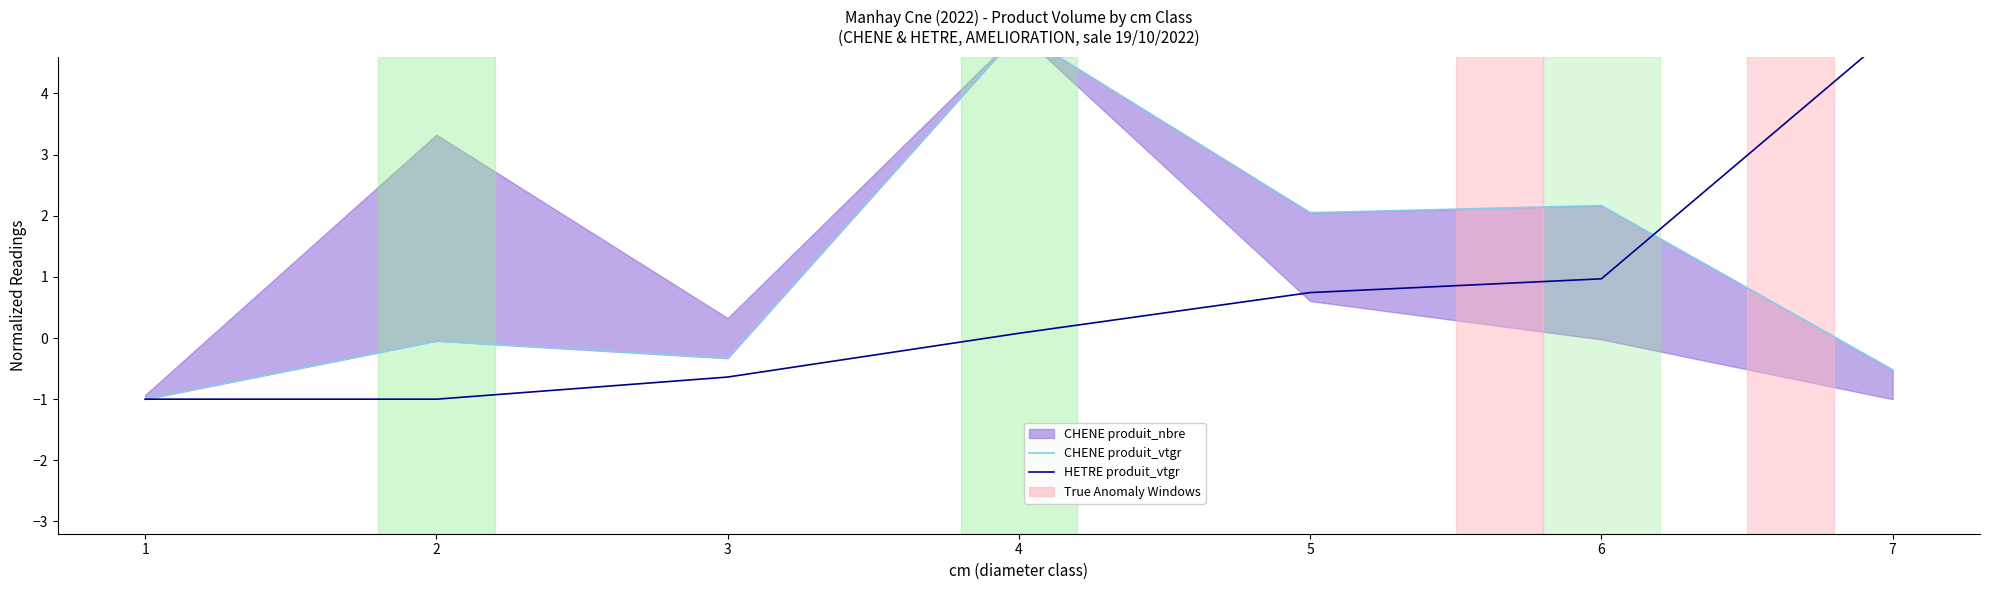

Which series changed the most between 4 and 7?

CHENE produit_vtgr